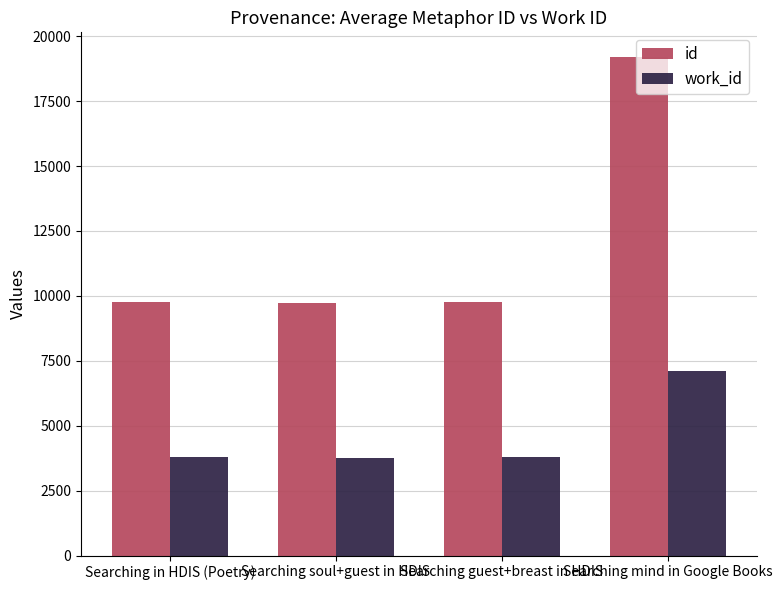

Rank the series by their maximum value, from highest to lowest.

id, work_id